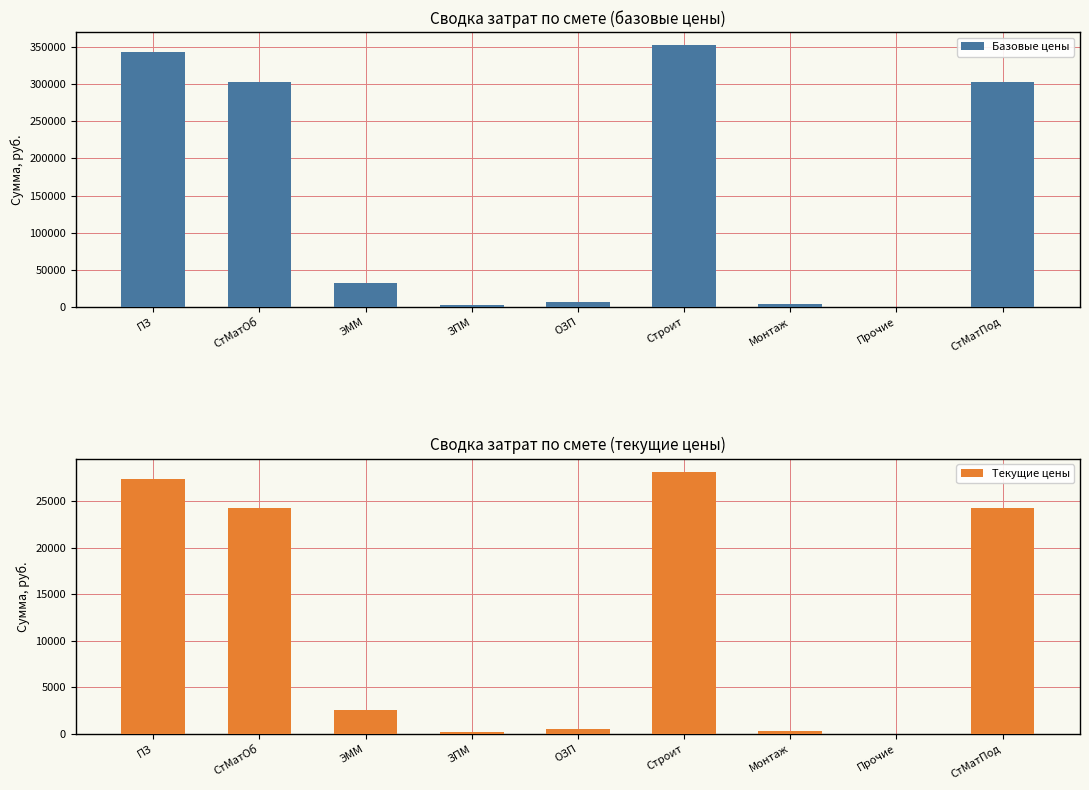

At how many categories does at least one series exceed 161296?

4